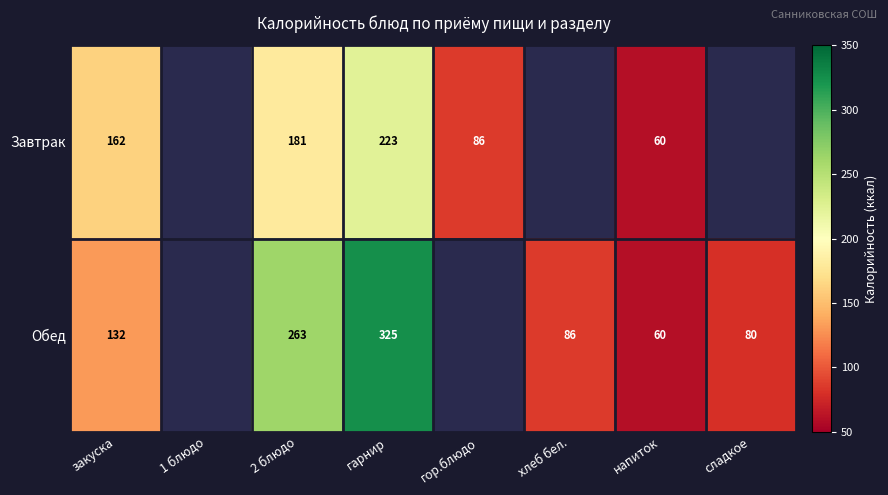

Is it true that Обед equals 60 at напиток?

True